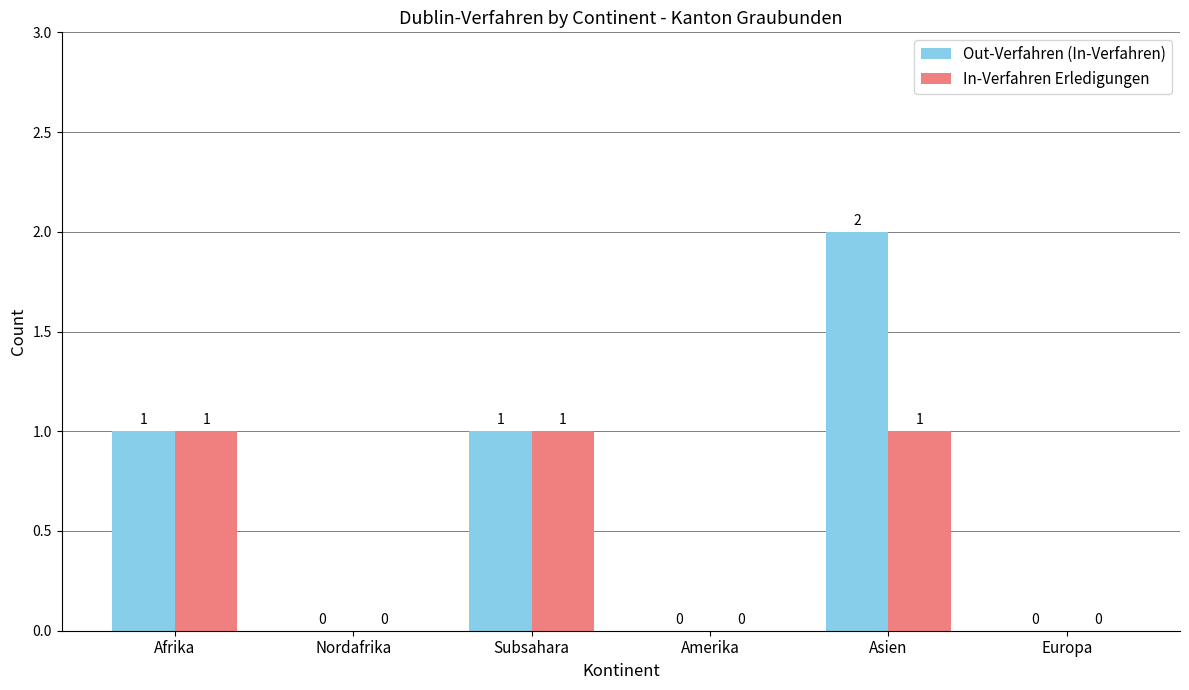

Does the chart contain stacked bars?

No